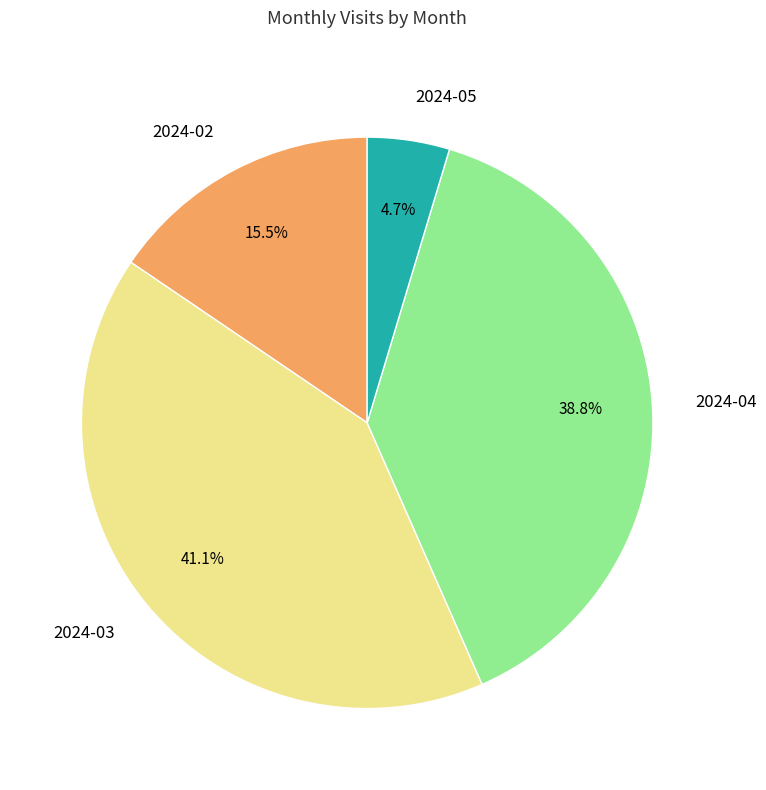

To the nearest percent, what is the combined percentage of 2024-04 and 2024-05?

43%